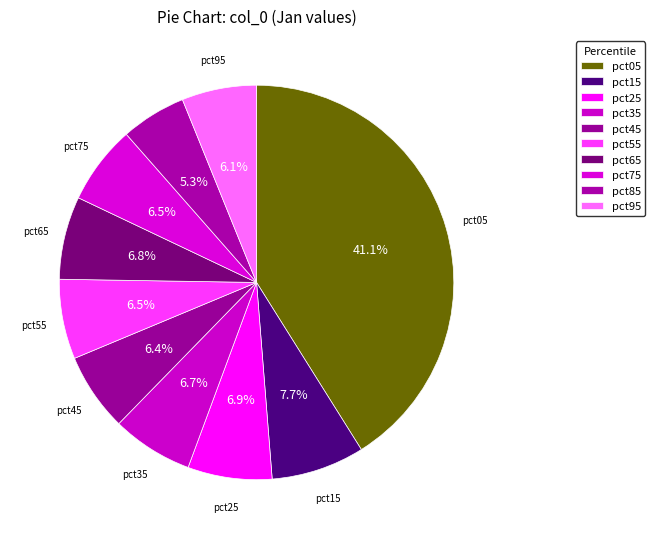

What is the largest slice in the pie chart?

pct05